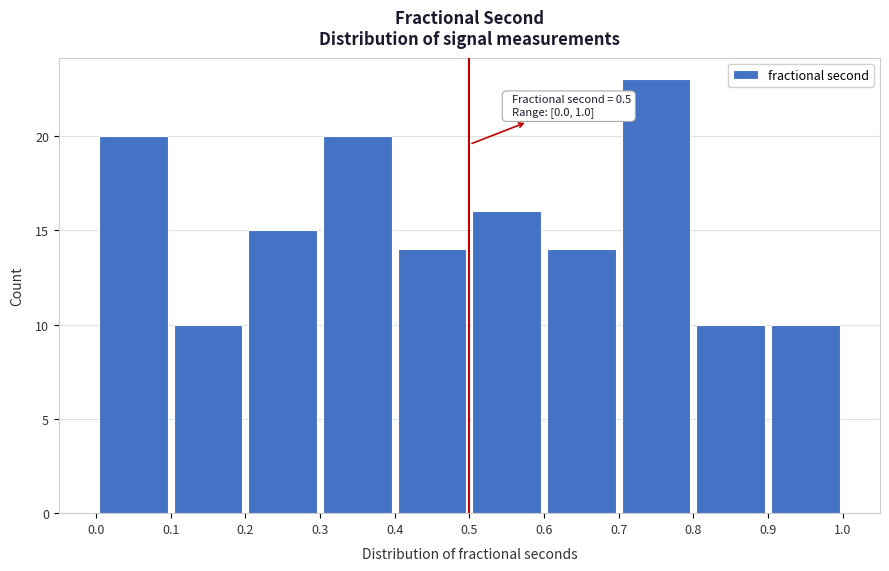

Over which range of the x-axis is the bar tallest?

0.7 to 0.8